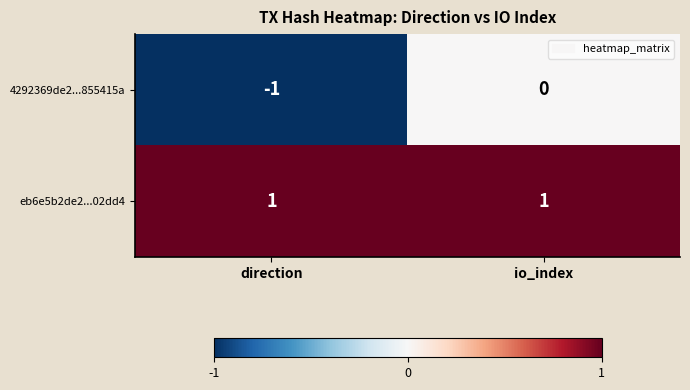

Is it true that 4292369de2...855415a equals 1 at io_index?

False